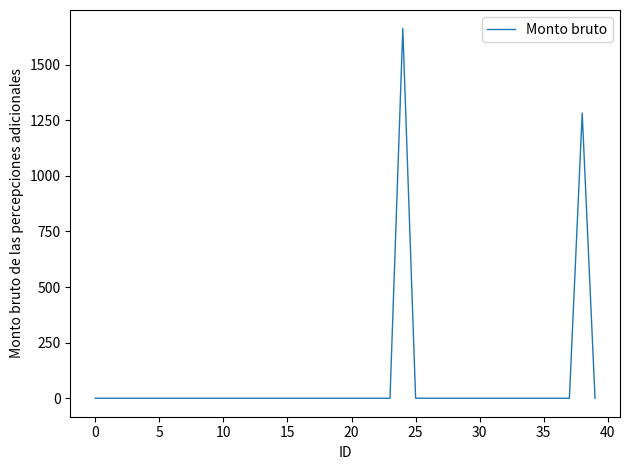

How many distinct data groups are displayed?

1